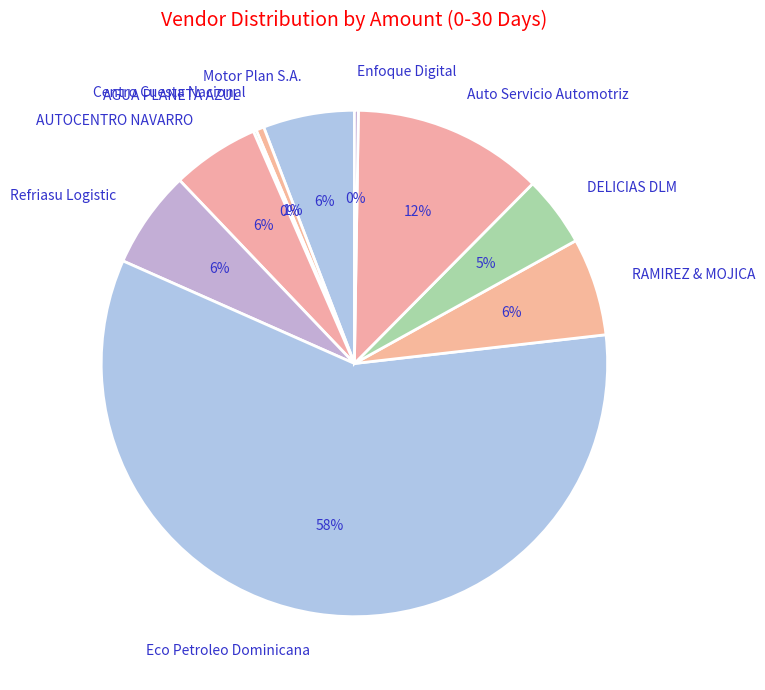

What is the majority slice?

Eco Petroleo Dominicana